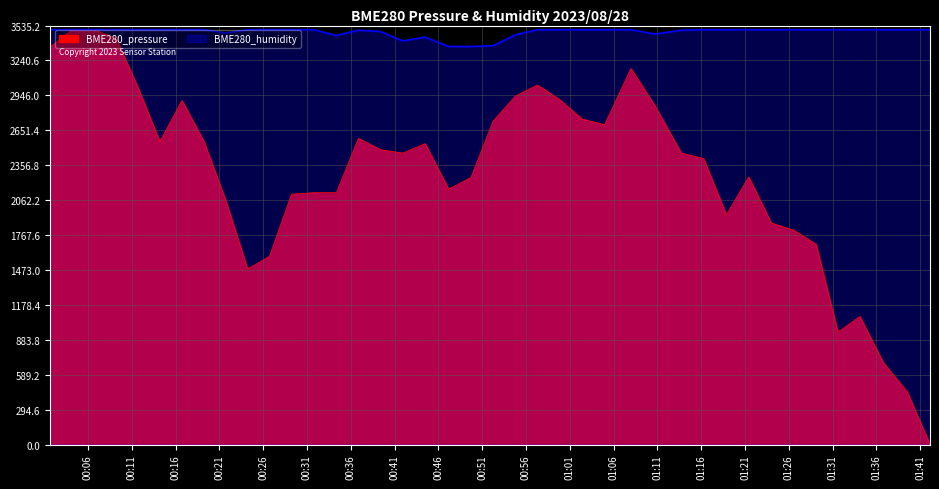

How many interior local peaks does the BME280_humidity series have?

2